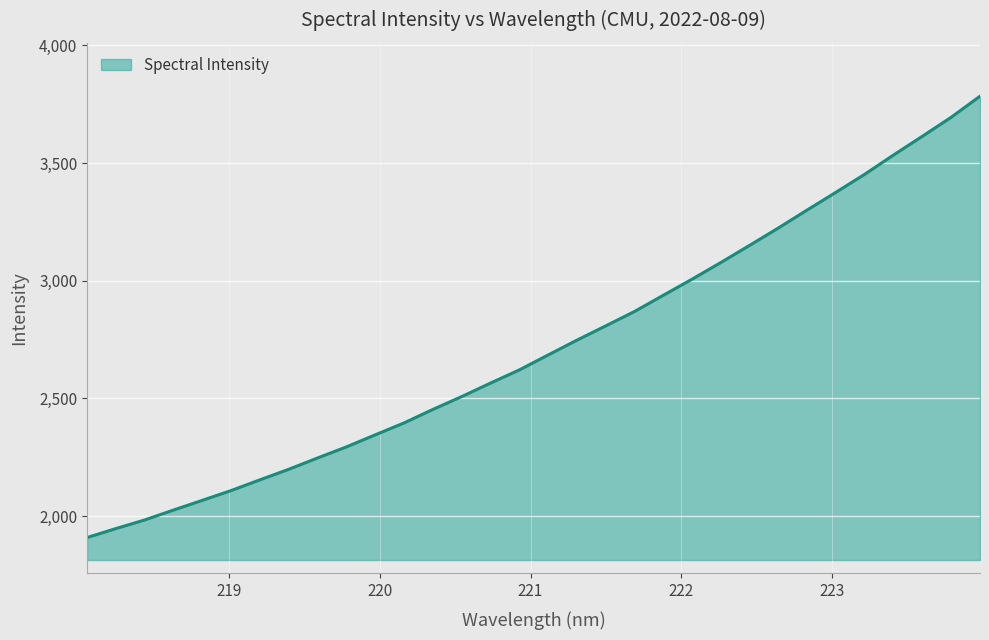

What is the difference between the maximum and second lowest values?

1837.3